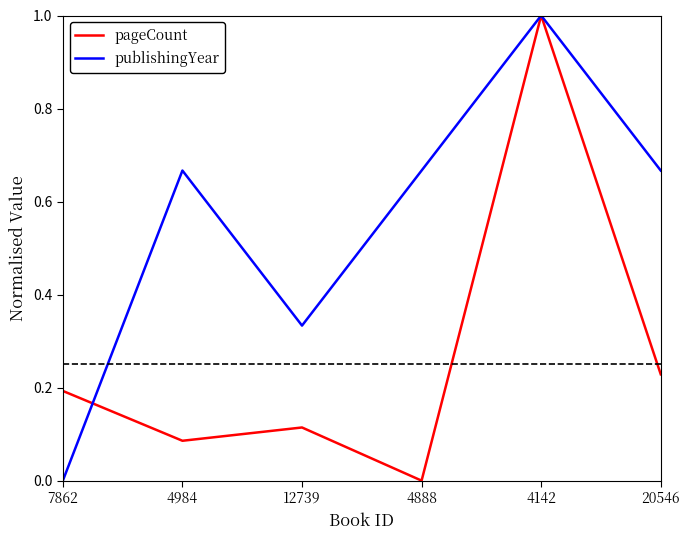

Which series changed the most between 12739 and 4142?

pageCount